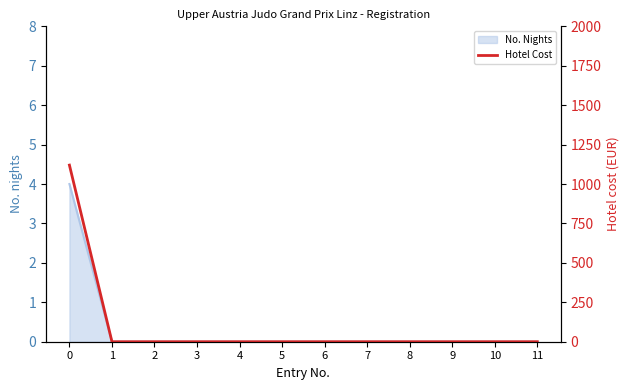

What is the sum of all values?

1120